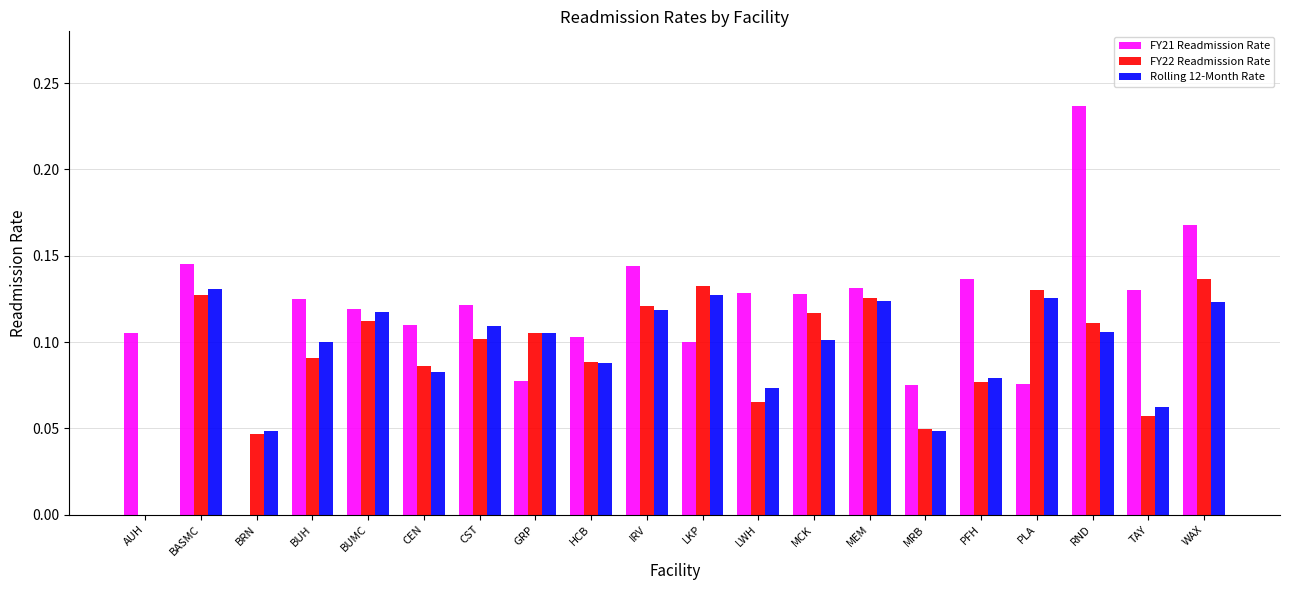

At which category is the sum across all series the highest?

RND